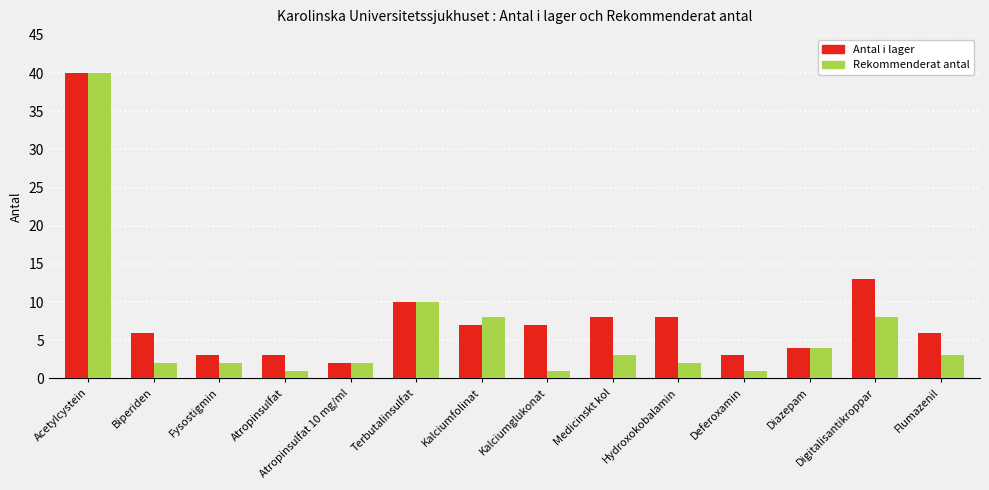

How many bars are there in total?

28